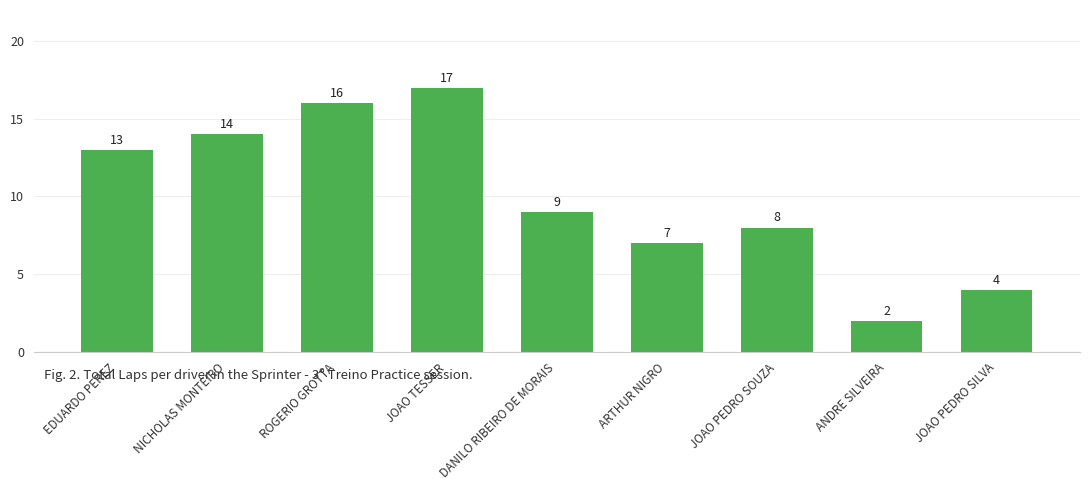

True or false: the data shows 4 at JOAO PEDRO SILVA.

True